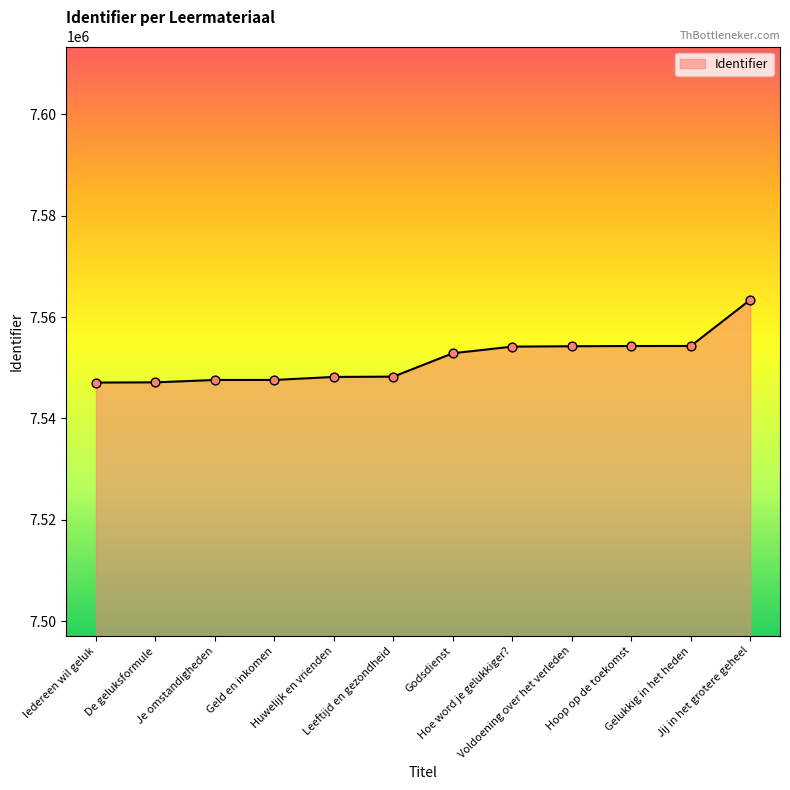

What is the change in value from Hoop op de toekomst to Jij in het grotere geheel?

+9115